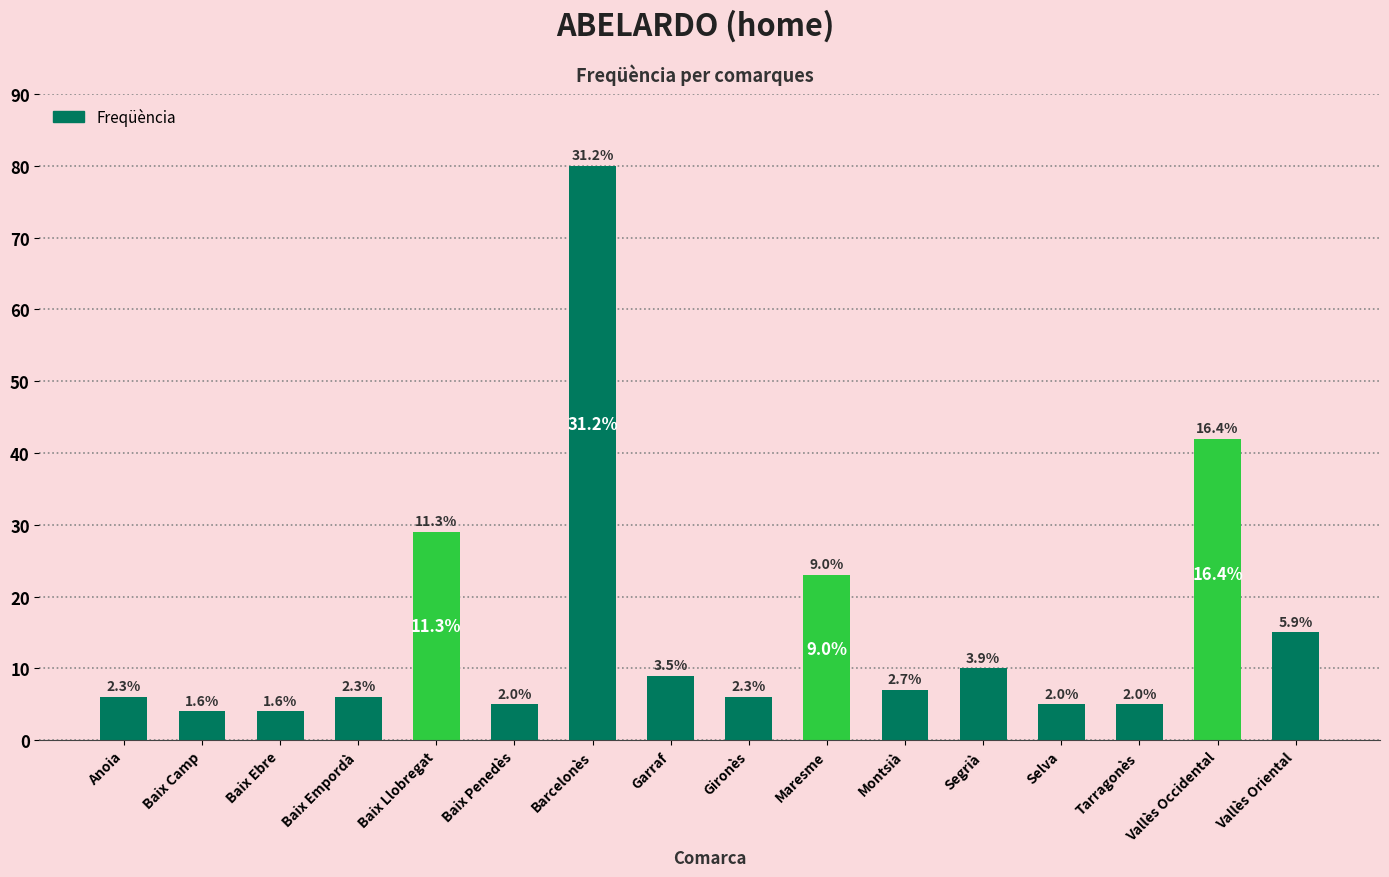

What is the label of the 9th bar from the right?

Garraf